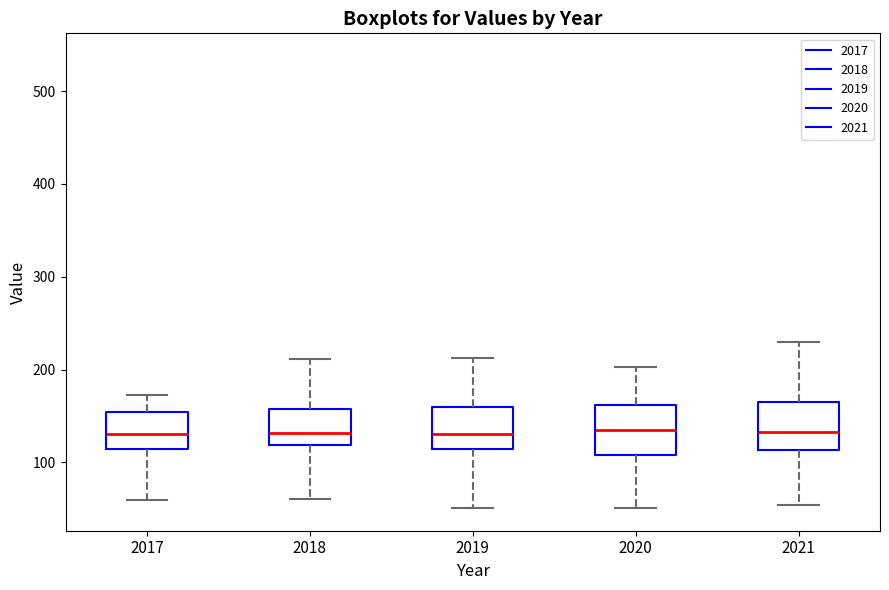

Reading left to right, read every box against the y-axis: the position of its median line, the range the box covers, and the ends of its whiskers. The values are not printed on the chart, so give them approximately, as read against the axis.

2017: median 130, box 110 to 150, whiskers 60 to 170
2018: median 130, box 120 to 160, whiskers 60 to 210
2019: median 130, box 110 to 160, whiskers 50 to 210
2020: median 130, box 110 to 160, whiskers 50 to 200
2021: median 130, box 110 to 170, whiskers 50 to 230